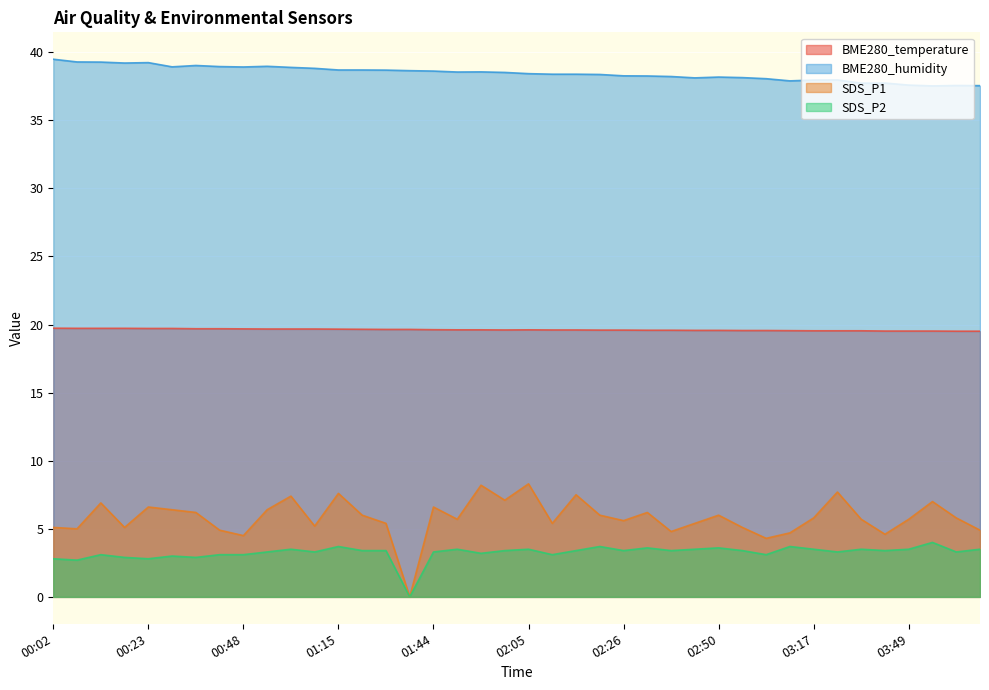

Count the number of categories in the chart.

40